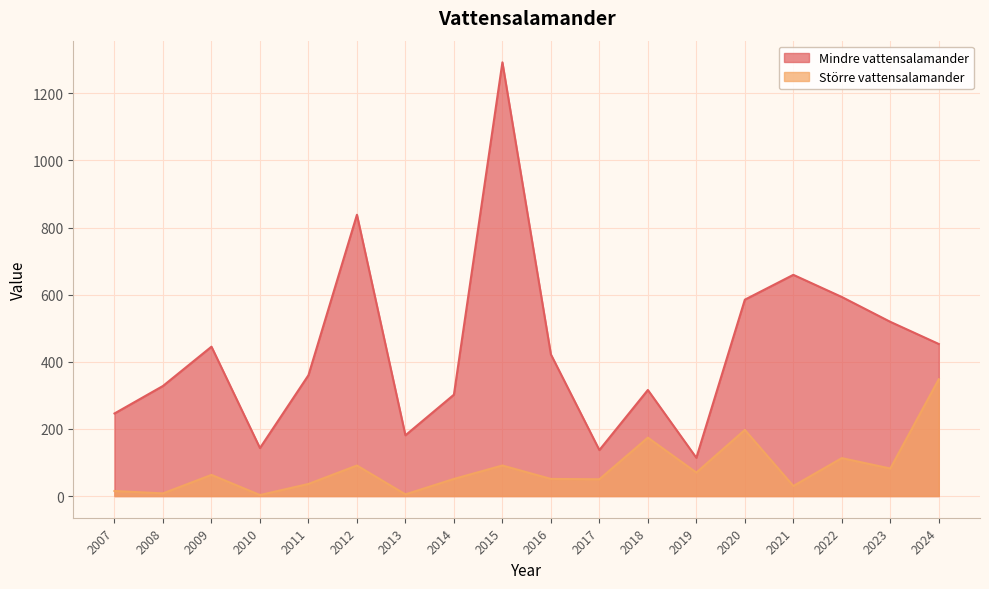

Reading right to left, transcribe all the data shown in this chart.

Mindre vattensalamander: 453	519	593	659	585	114	316	137	422	1292	302	181	838	360	143	445	328	246
Större vattensalamander: 348	82	113	30	197	70	174	50	51	91	51	5	91	36	3	63	8	15